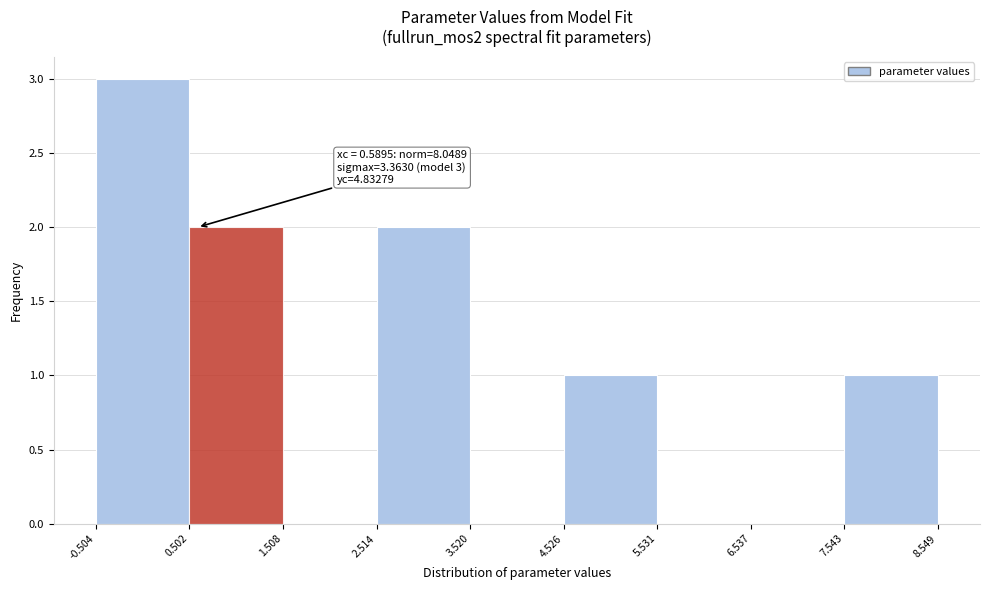

Over which range of the x-axis is the bar tallest?

-0.504 to 0.502